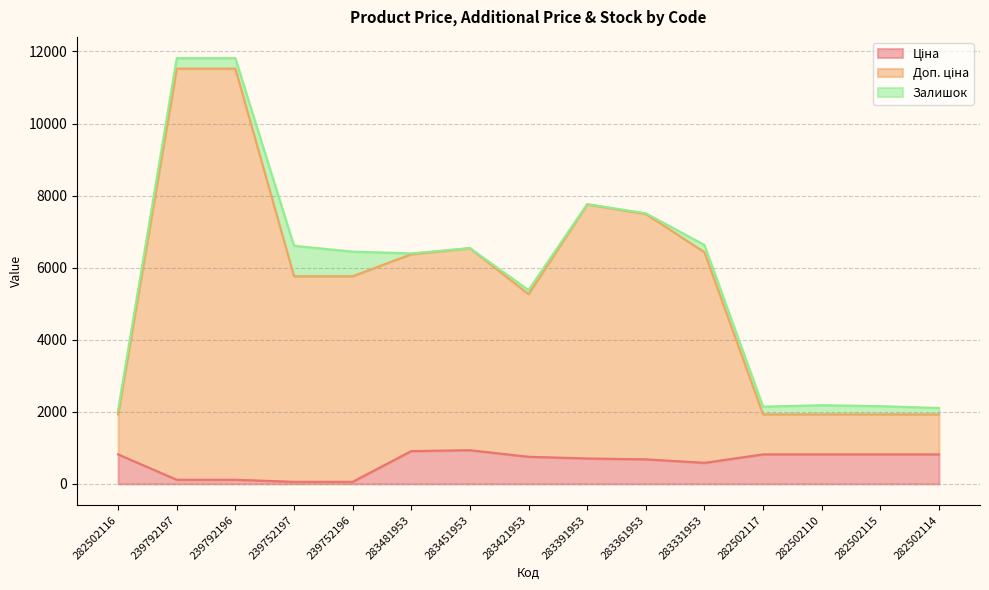

At which category is the sum across all series the highest?

239792196